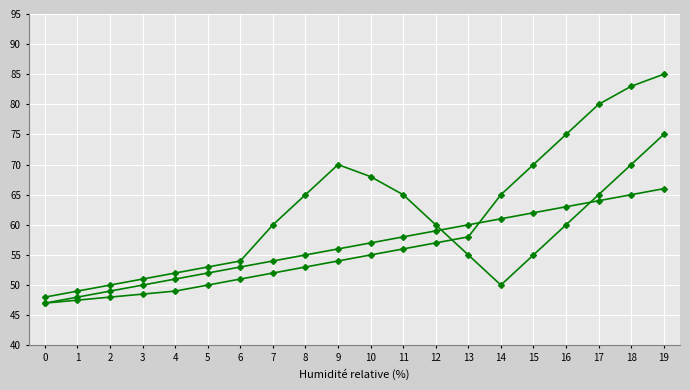

Count the number of categories in the chart.

20